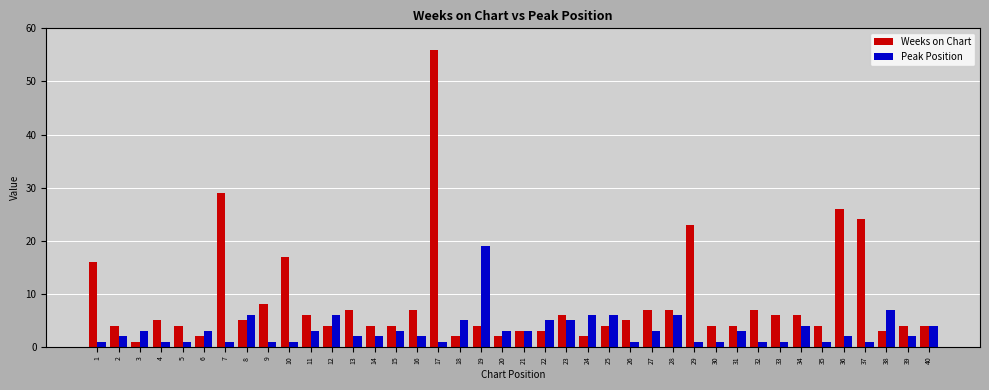

Is the value of Weeks on Chart at 16 greater than the value of Peak Position at 16?

Yes